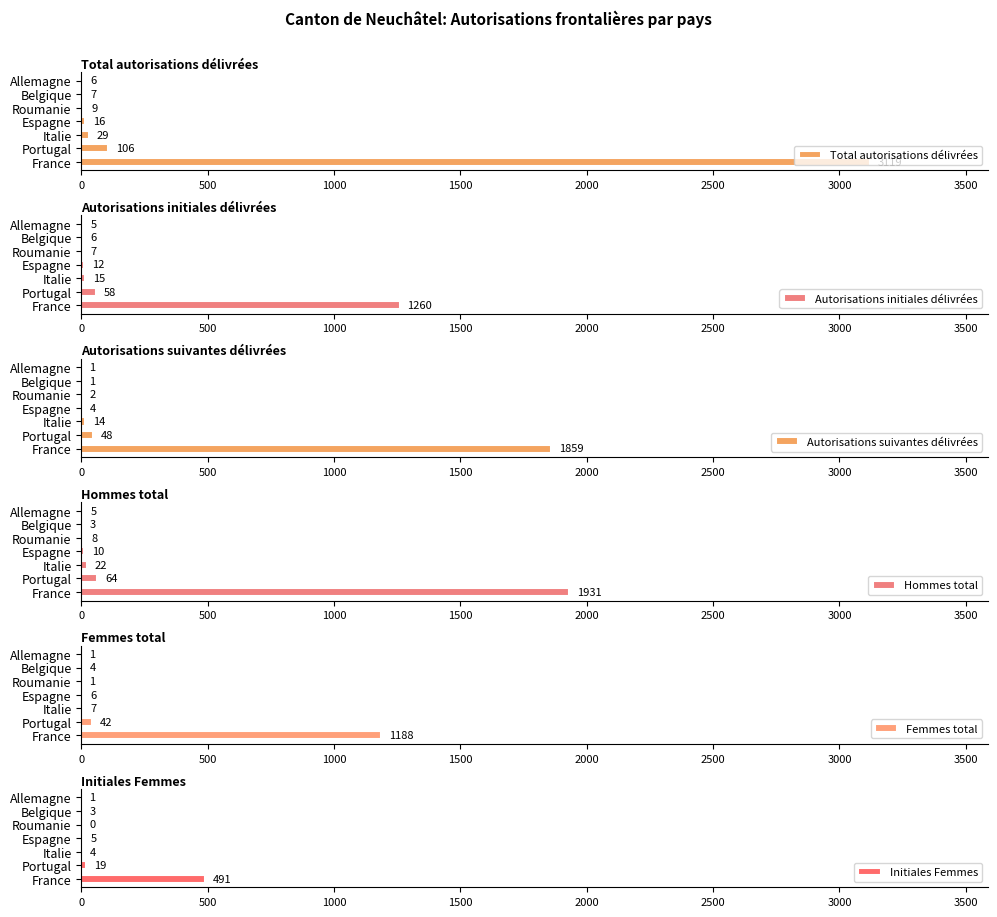

Which category has the highest value in the Total autorisations délivrées series?

France